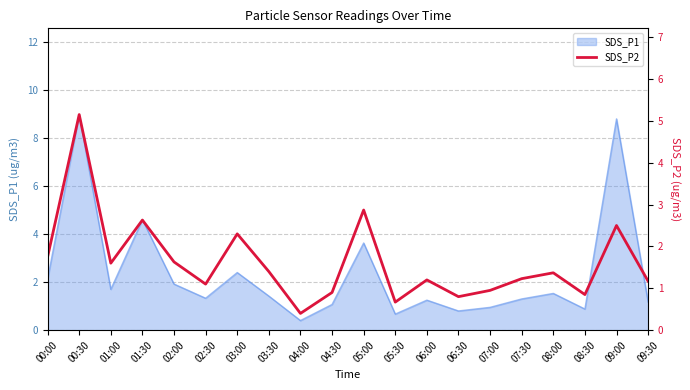

Is it true that the value at 01:00 is 1.6?

True